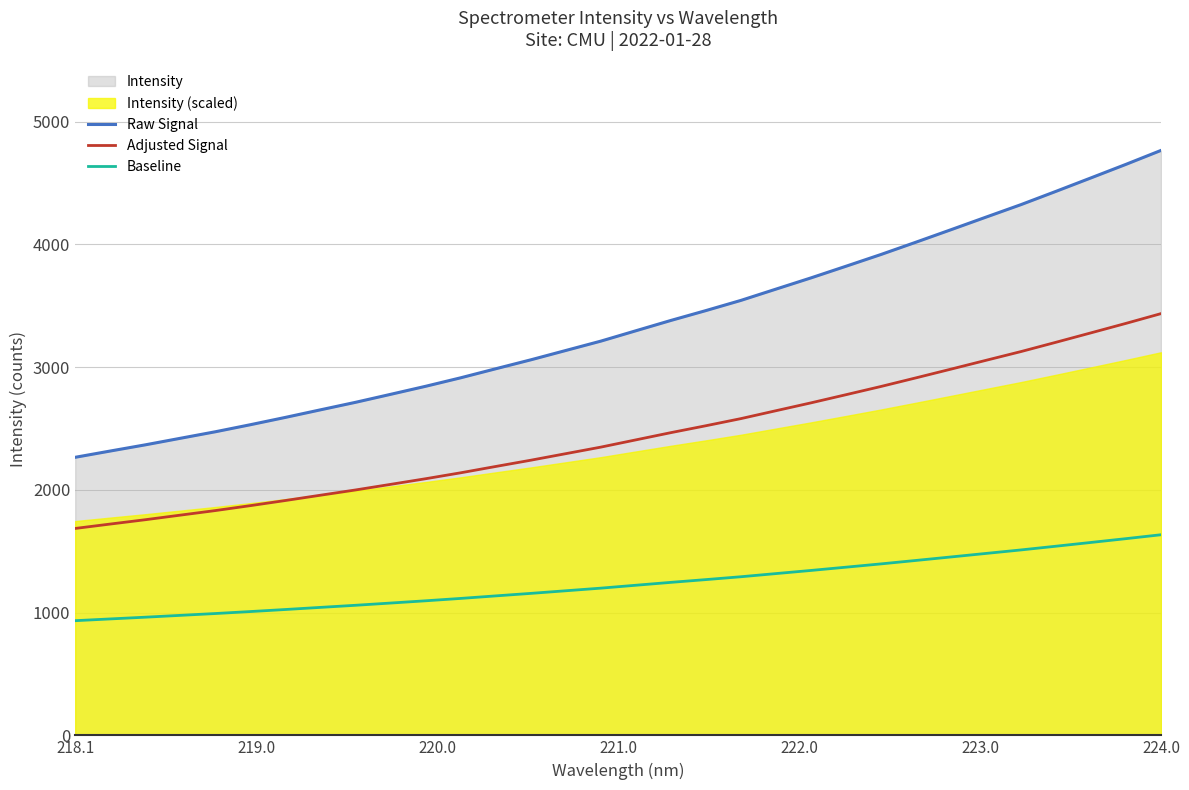

Reading left to right, extract all data points from this chart.

Raw Signal: 2265.0	2316.2	2366.6	2420.0	2473.3	2530.7	2590.4	2652.1	2713.2	2778.2	2843.8	2913.0	2986.5	3059.3	3135.6	3211.7	3296.1	3380.2	3460.6	3543.5	3635.4	3726.8	3821.7	3917.5	4017.8	4119.3	4221.8	4323.7	4431.9	4541.5	4651.8	4765.1
Adjusted Signal: 1685.5	1721.3	1756.6	1794.0	1831.3	1871.5	1913.3	1956.5	1999.3	2044.7	2090.7	2139.1	2190.6	2241.5	2294.9	2348.2	2407.3	2466.1	2522.4	2580.5	2644.8	2708.8	2775.2	2842.2	2912.4	2983.5	3055.3	3126.6	3202.3	3279.0	3356.2	3435.6
Baseline: 934.2	948.5	962.7	977.6	992.5	1008.6	1025.3	1042.6	1059.7	1077.9	1096.3	1115.6	1136.2	1156.6	1178.0	1199.3	1222.9	1246.5	1269.0	1292.2	1317.9	1343.5	1370.1	1396.9	1425.0	1453.4	1482.1	1510.6	1540.9	1571.6	1602.5	1634.2